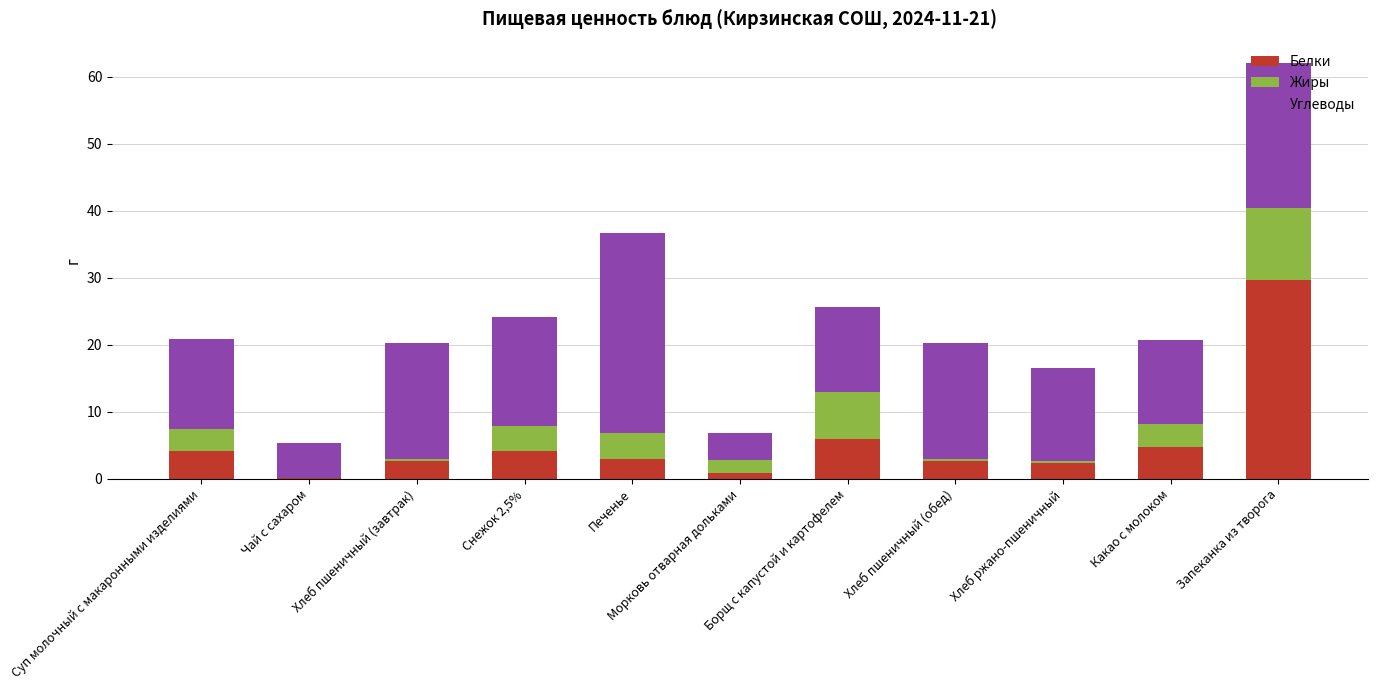

Read the Белки value at Суп молочный с макаронными изделиями.

4.1